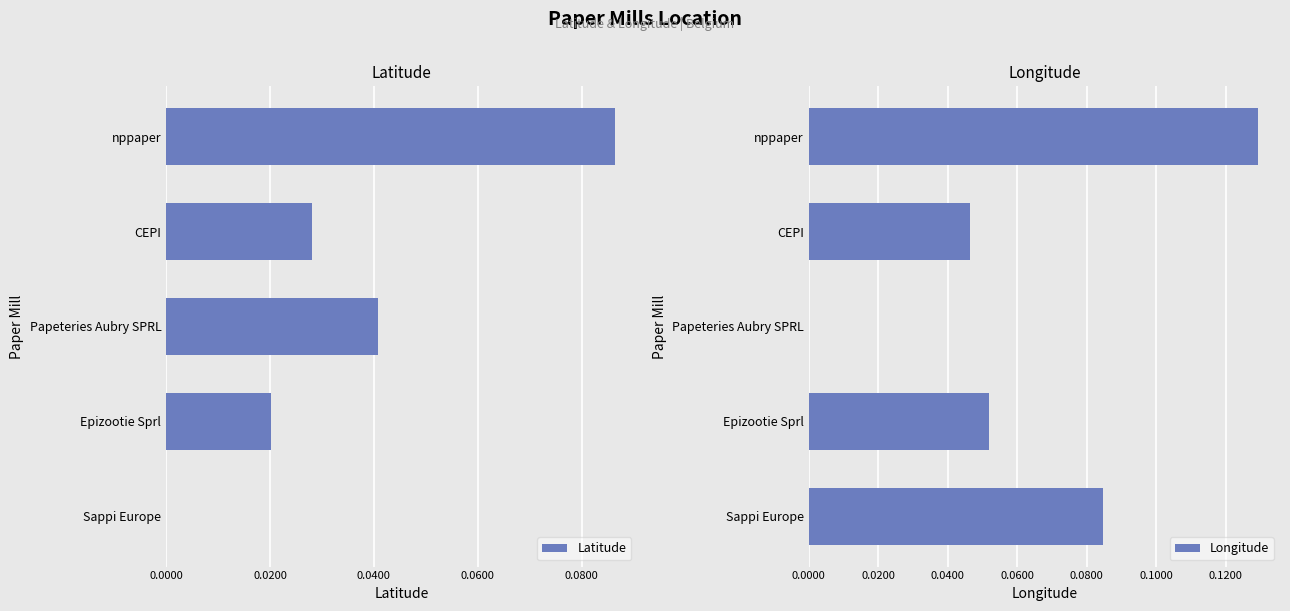

Are the bars grouped side by side (vs. stacked)?

Yes